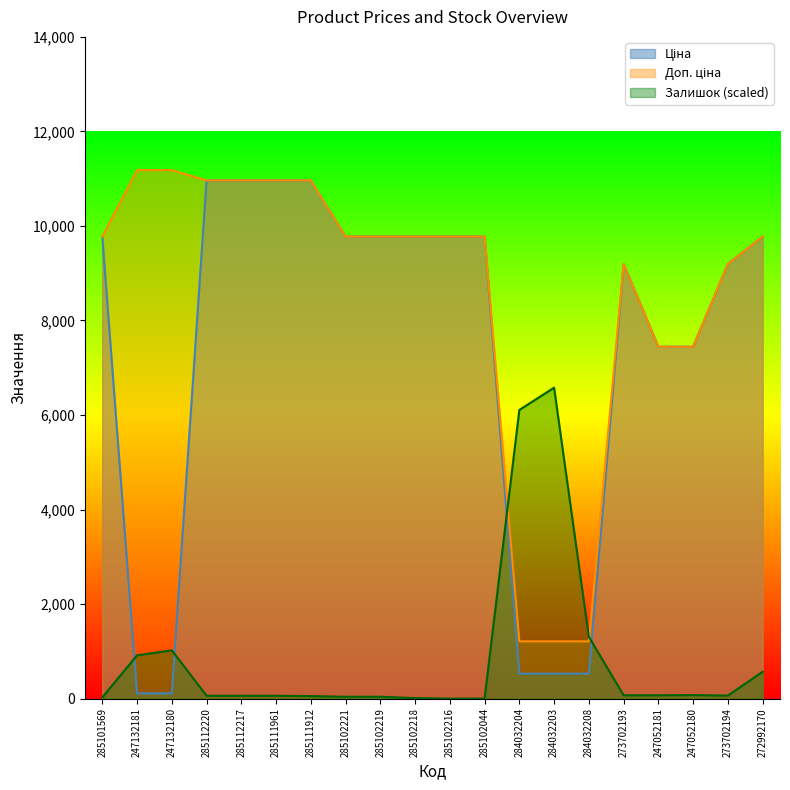

Between 285102221 and 272992170, which is larger?

285102221